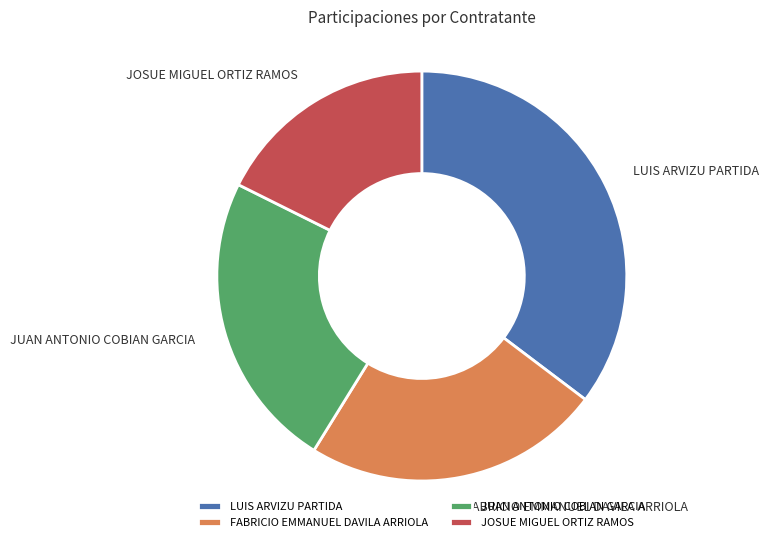

Which has a higher value, LUIS ARVIZU PARTIDA or JUAN ANTONIO COBIAN GARCIA?

LUIS ARVIZU PARTIDA